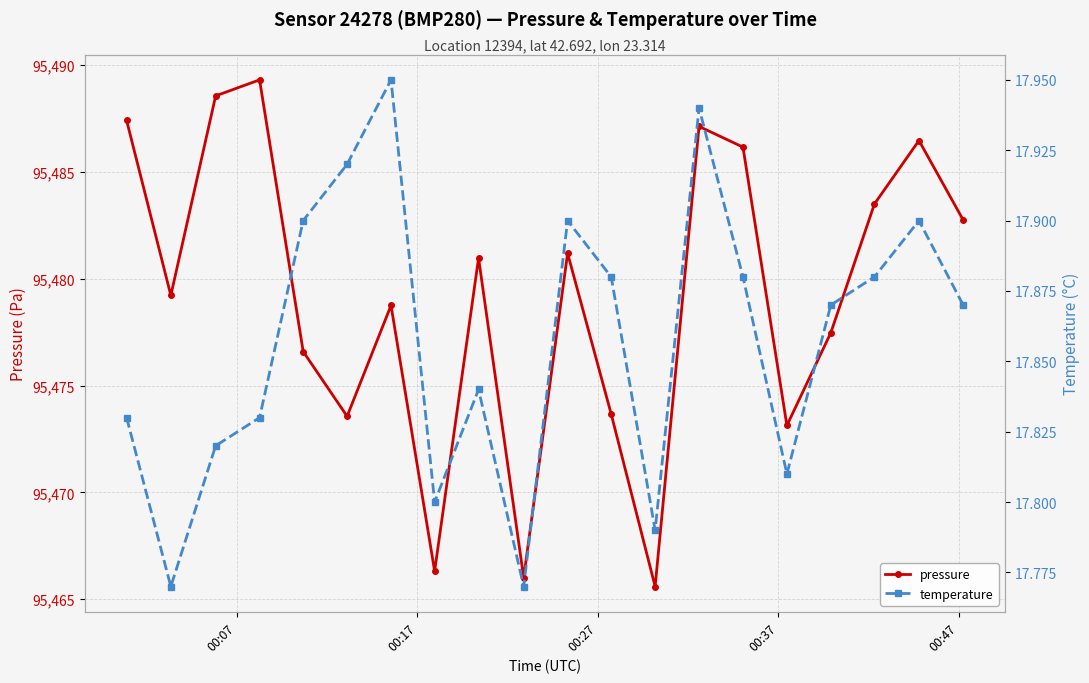

What is the minimum value for pressure?

95465.6